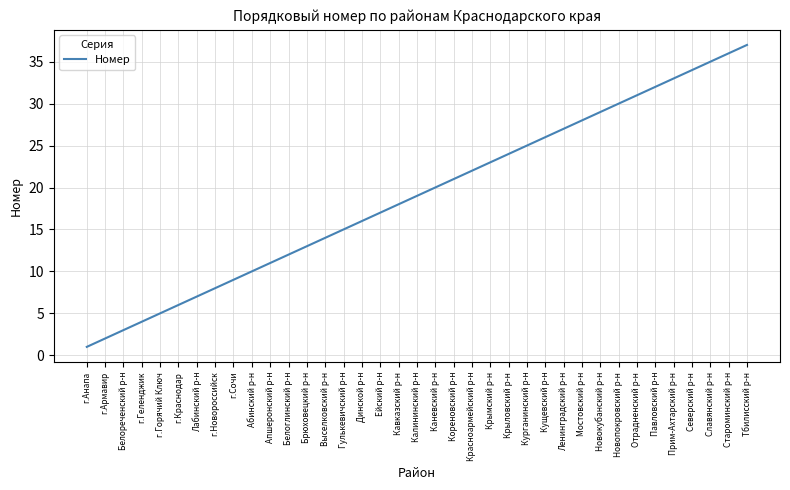

Reading right to left, extract all data points from this chart.

Тбилисский р-н=37	Староминский р-н=36	Славянский р-н=35	Северский р-н=34	Прим-Ахтарский р-н=33	Павловский р-н=32	Отрадненский р-н=31	Новопокровский р-н=30	Новокубанский р-н=29	Мостовский р-н=28	Ленинградский р-н=27	Кущевский р-н=26	Курганинский р-н=25	Крыловский р-н=24	Крымский р-н=23	Красноармейский р-н=22	Кореновский р-н=21	Каневский р-н=20	Калининский р-н=19	Кавказский р-н=18	Ейский р-н=17	Динской р-н=16	Гулькевичский р-н=15	Выселковский р-н=14	Брюховецкий р-н=13	Белоглинский р-н=12	Апшеронский р-н=11	Абинский р-н=10	г.Сочи=9	г.Новороссийск=8	Лабинский р-н=7	г.Краснодар=6	г.Горячий Ключ=5	г.Геленджик=4	Белореченский р-н=3	г.Армавир=2	г.Анапа=1